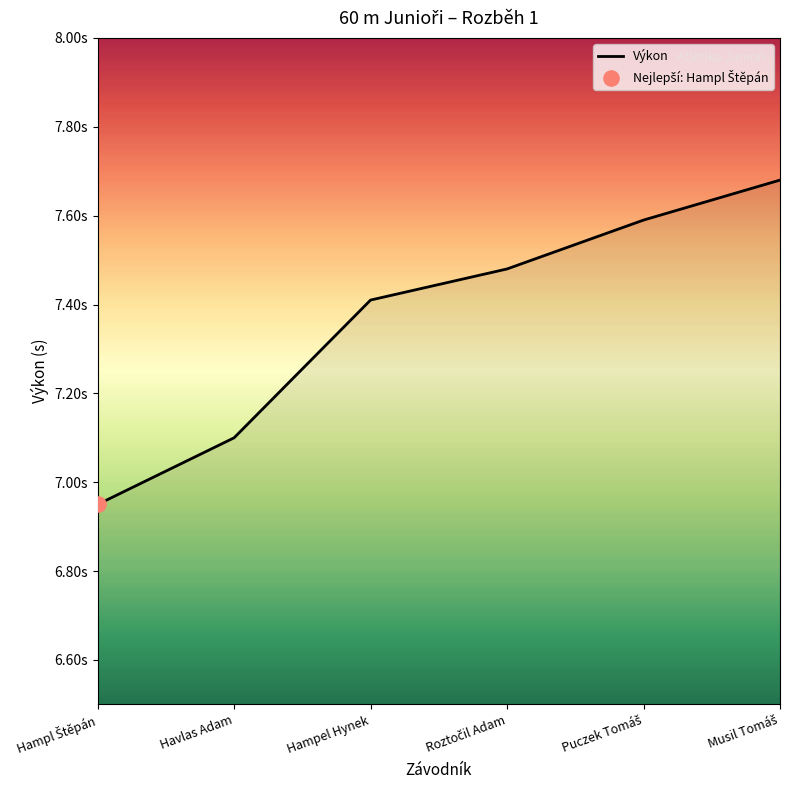

What is the change in value from Havlas Adam to Roztočil Adam?

+0.4